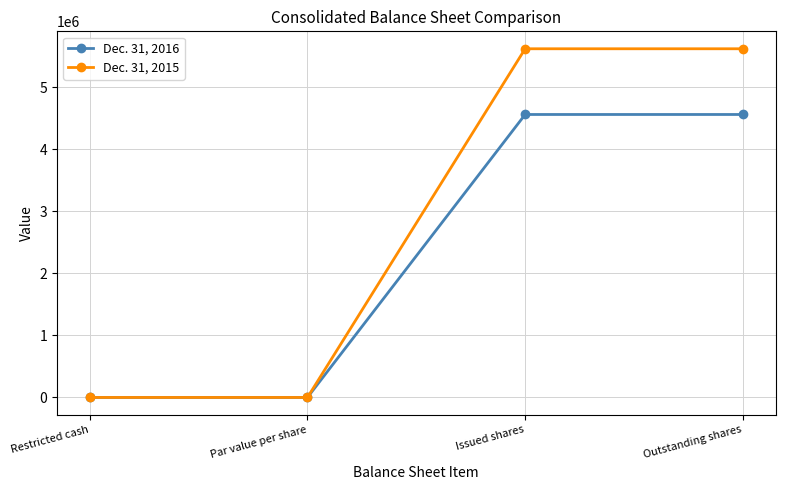

What is the highest value of the Dec. 31, 2016 series?

4563814.0